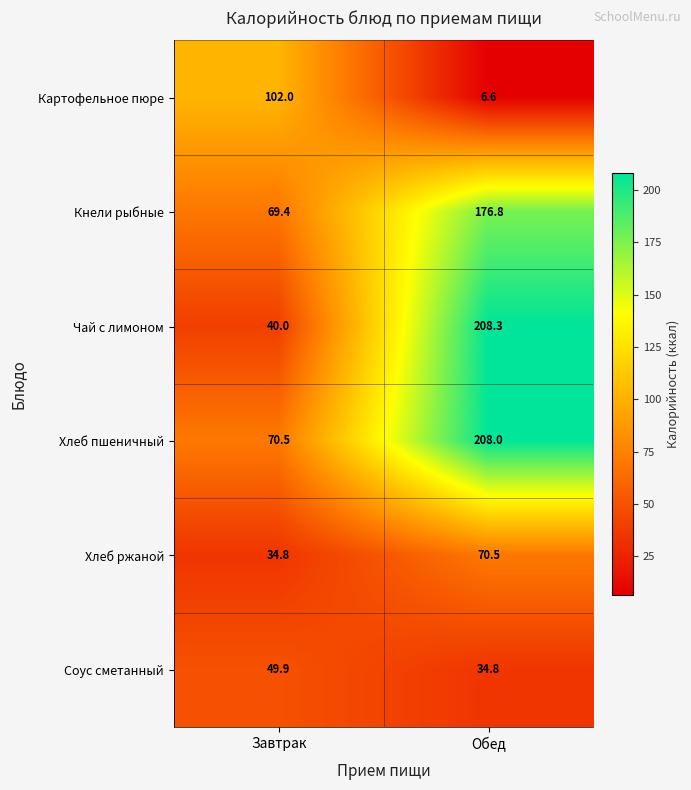

What is the minimum value for Кнели рыбные?

69.4